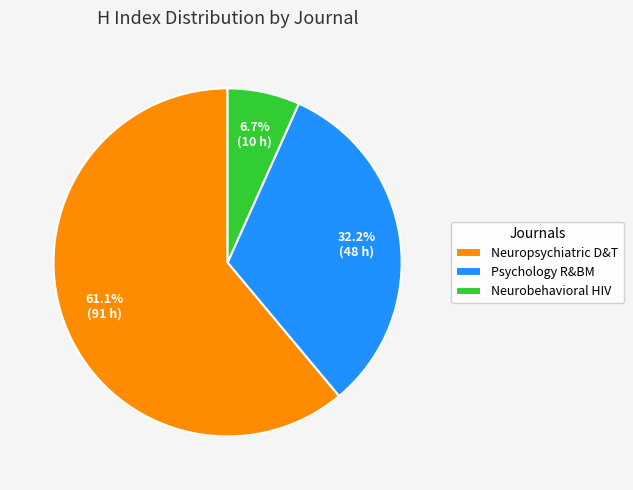

Rank the categories by value from lowest to highest.

Neurobehavioral HIV, Psychology R&BM, Neuropsychiatric D&T